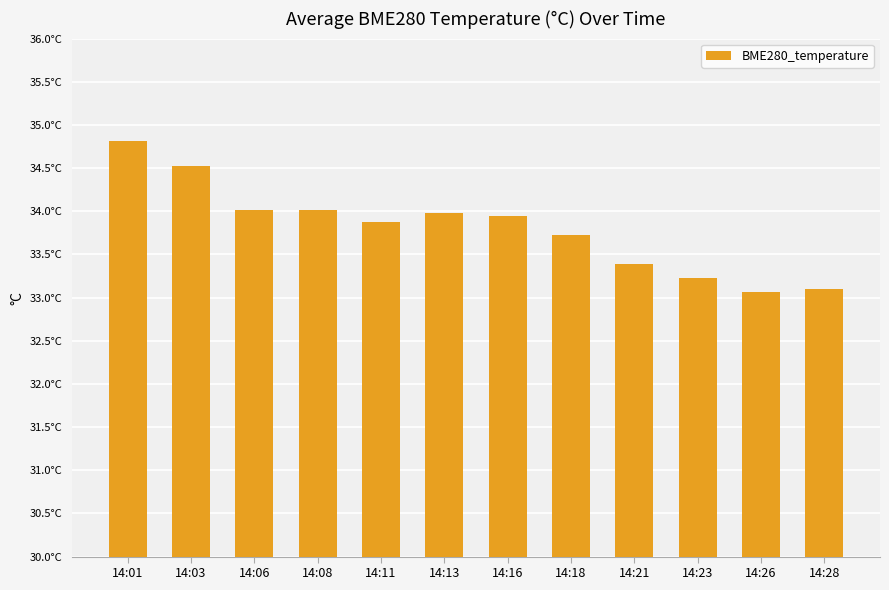

Does the chart contain any negative values?

No